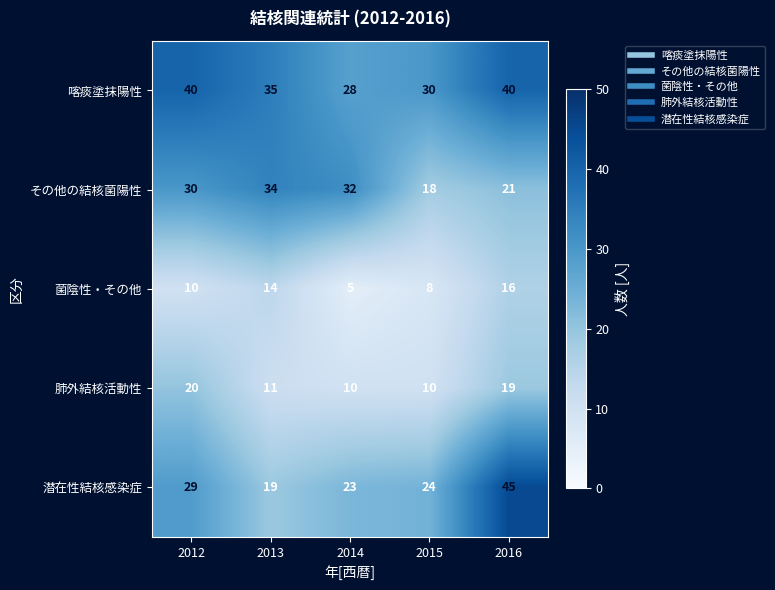

Reading right to left, what are all the values shown in this chart?

喀痰塗抹陽性: 40	30	28	35	40
その他の結核菌陽性: 21	18	32	34	30
菌陰性・その他: 16	8	5	14	10
肺外結核活動性: 19	10	10	11	20
潜在性結核感染症: 45	24	23	19	29